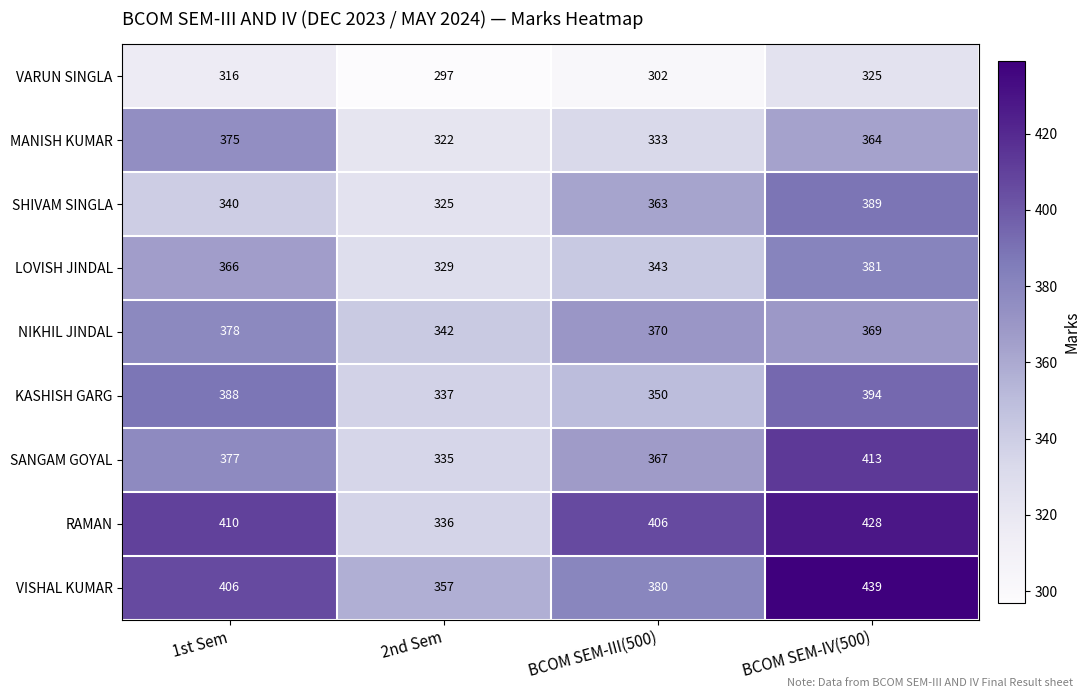

Which series has the largest total across all categories?

VISHAL KUMAR